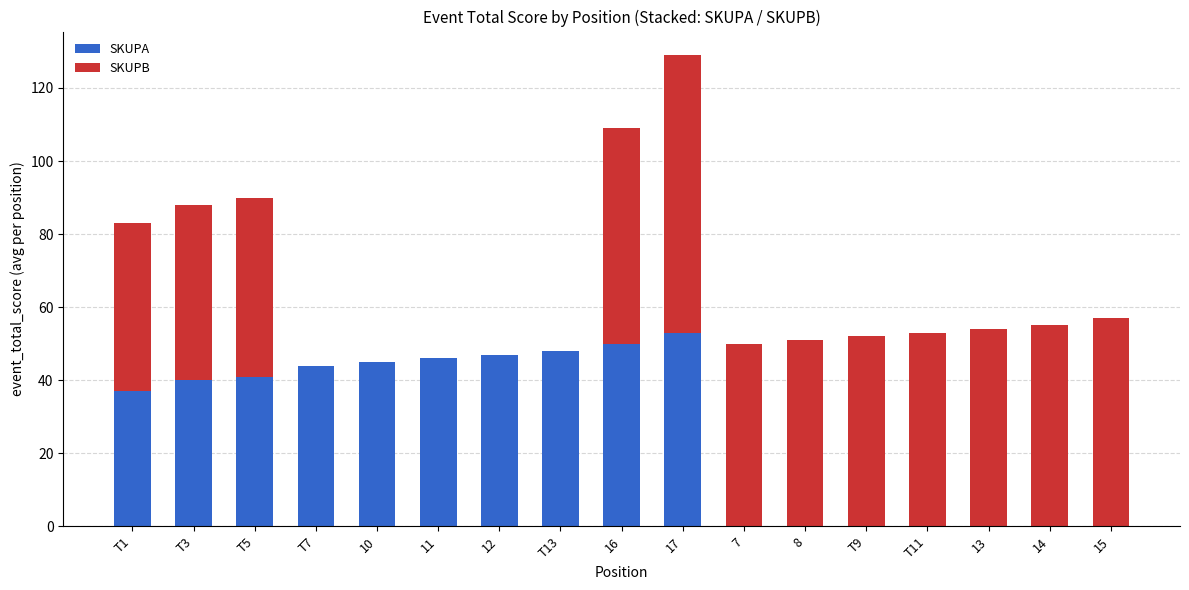

True or false: SKUPA has a value of 19 at T11.

False